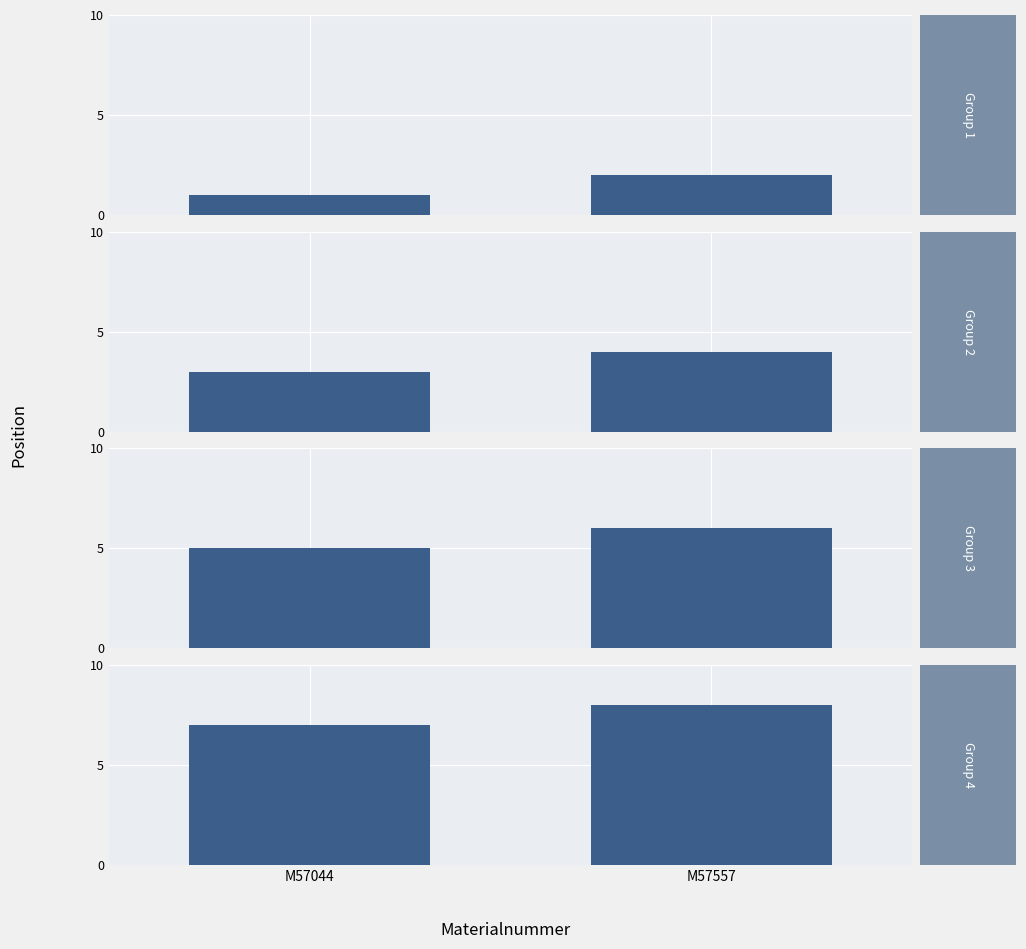

Reading right to left, extract all data points from this chart.

Group 1: 2	1
Group 2: 4	3
Group 3: 6	5
Group 4: 8	7